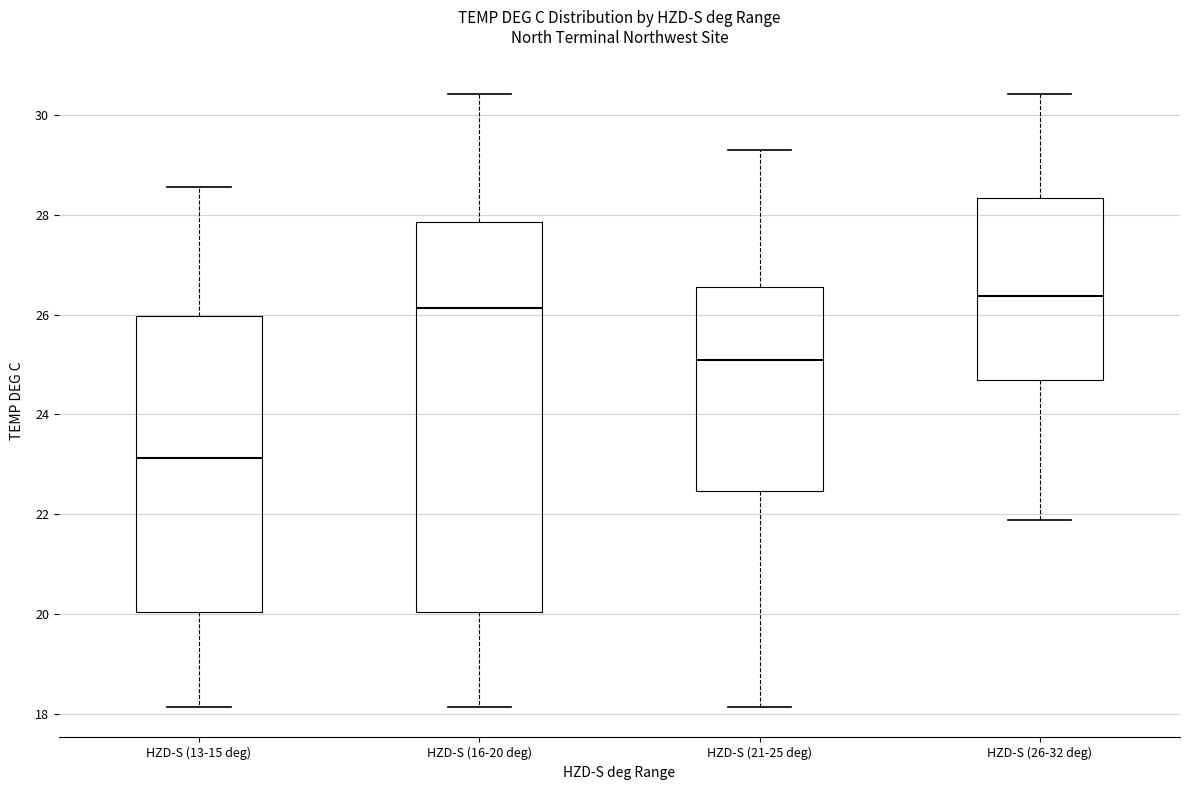

Which box has the lowest median line?

HZD-S (13-15 deg)